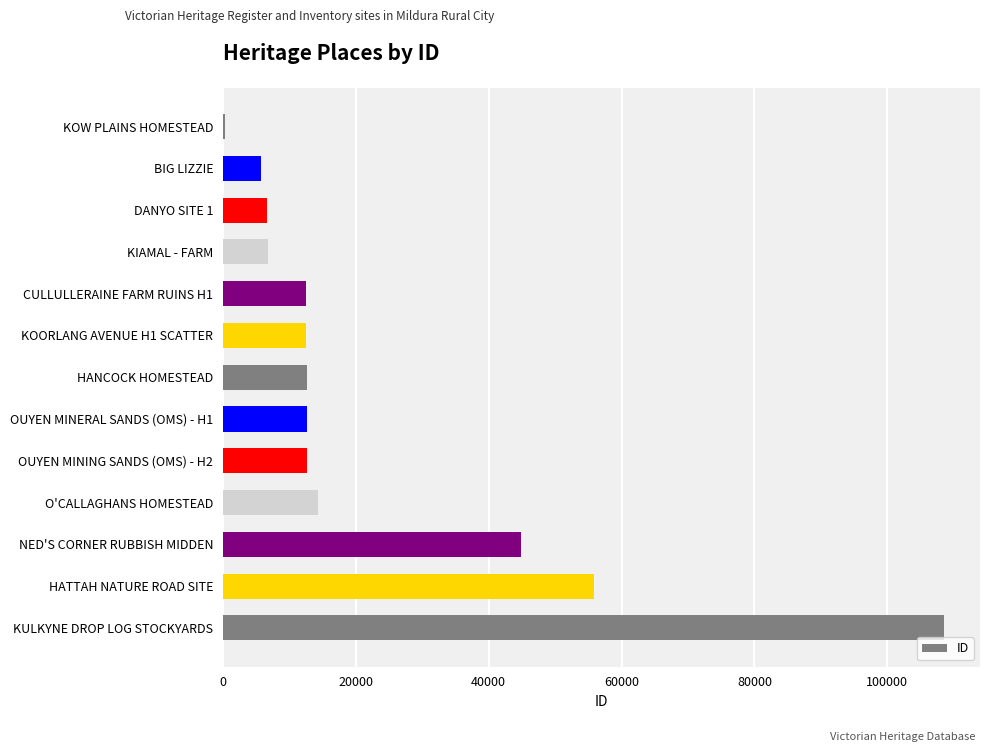

Is it true that the value at NED'S CORNER RUBBISH MIDDEN is 23852?

False